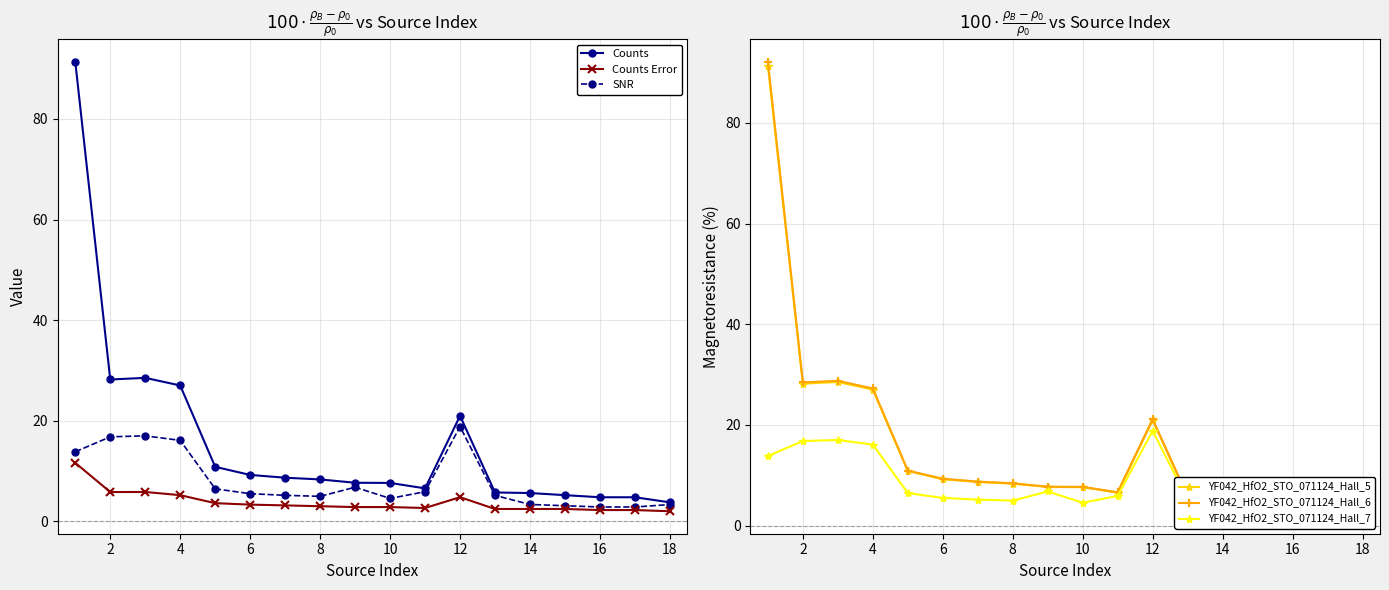

How many lines are shown in the chart?

6